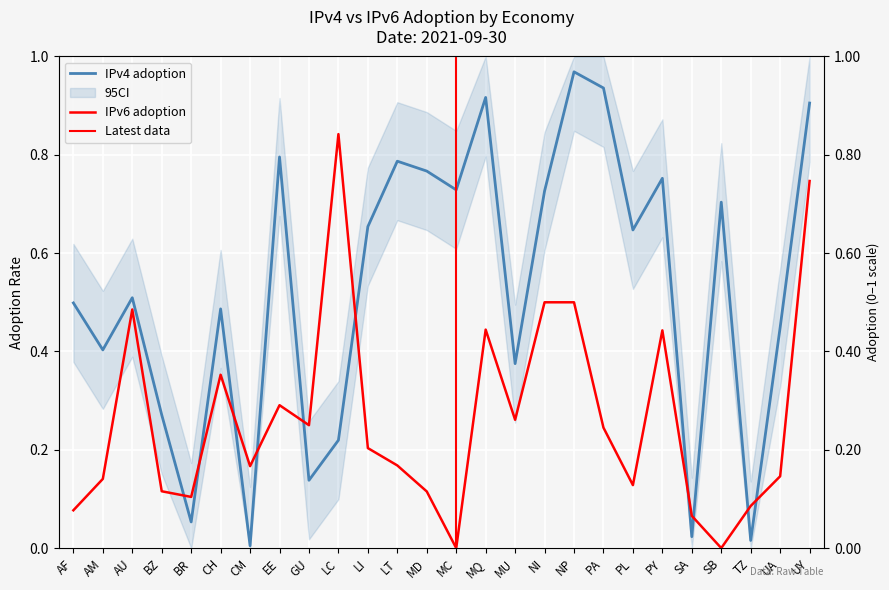

After their last crossing, which series has the higher values: IPv4 adoption or IPv6 adoption?

IPv4 adoption